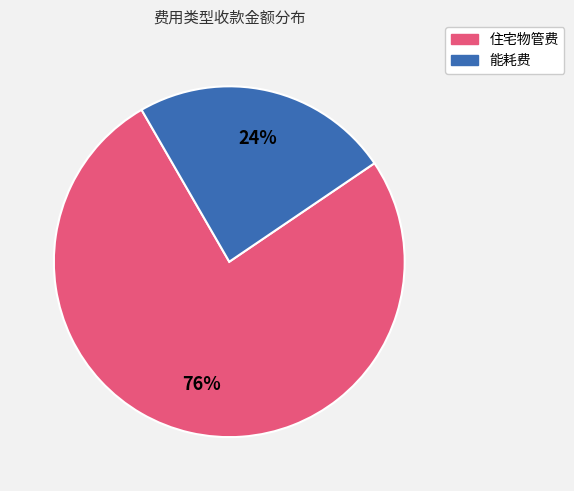

Does any single category account for the majority?

Yes